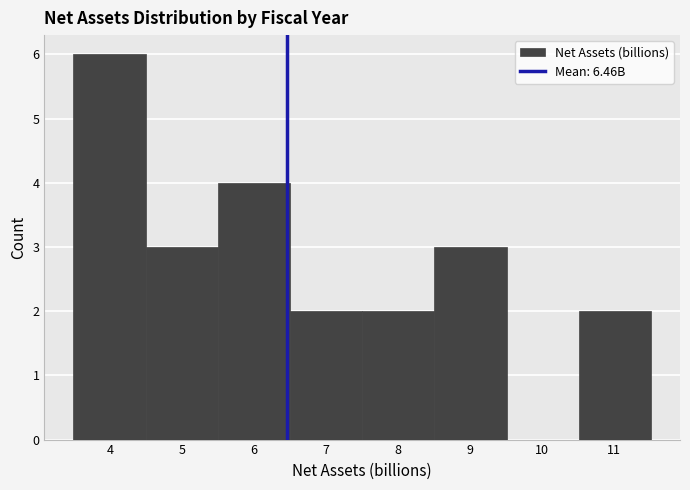

Which range on the x-axis has the tallest bar?

3.5 to 4.5